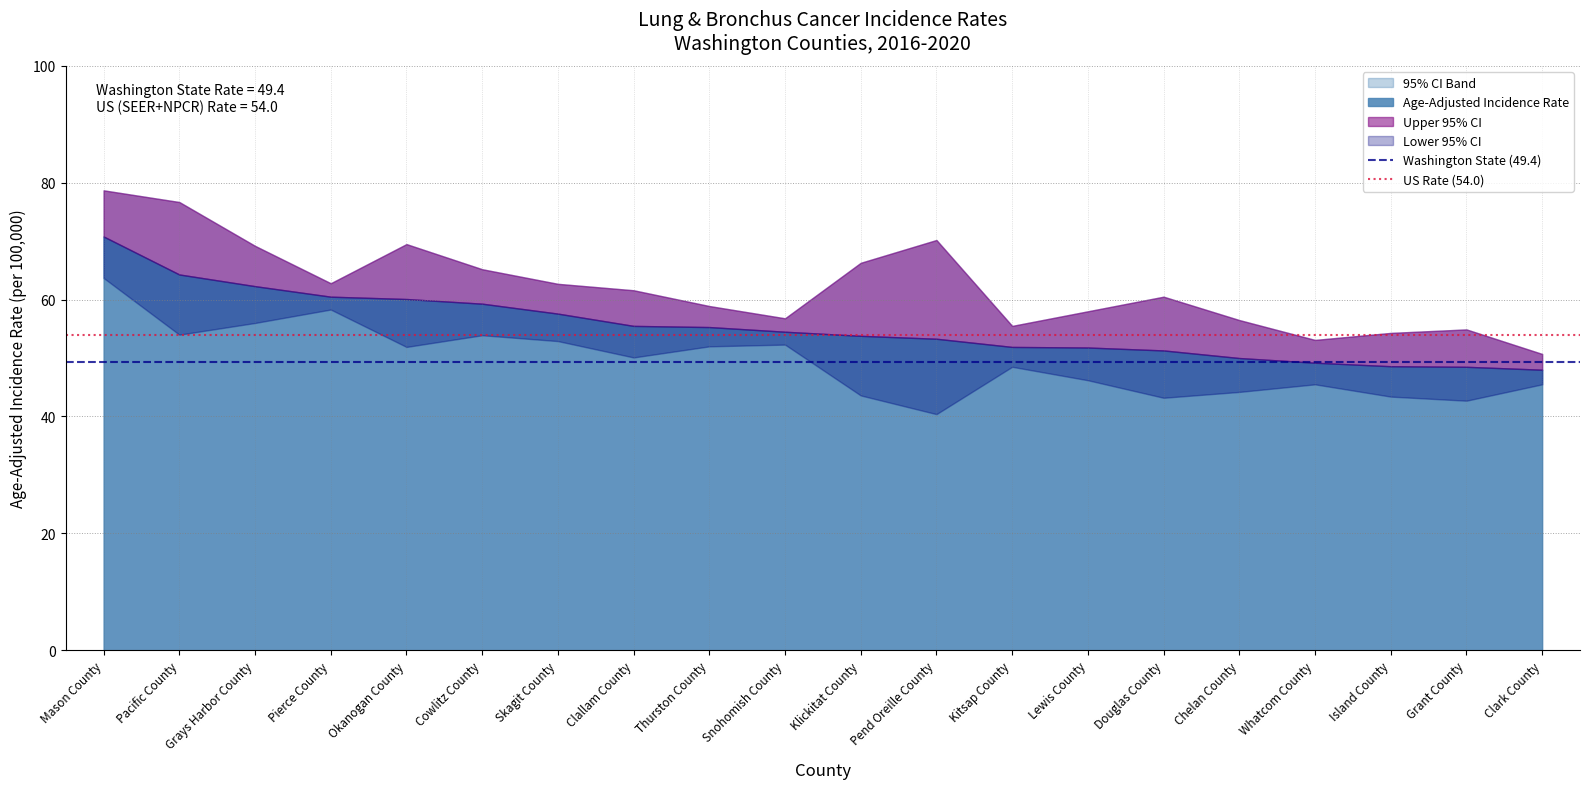

At which category is the sum across all series the highest?

Mason County